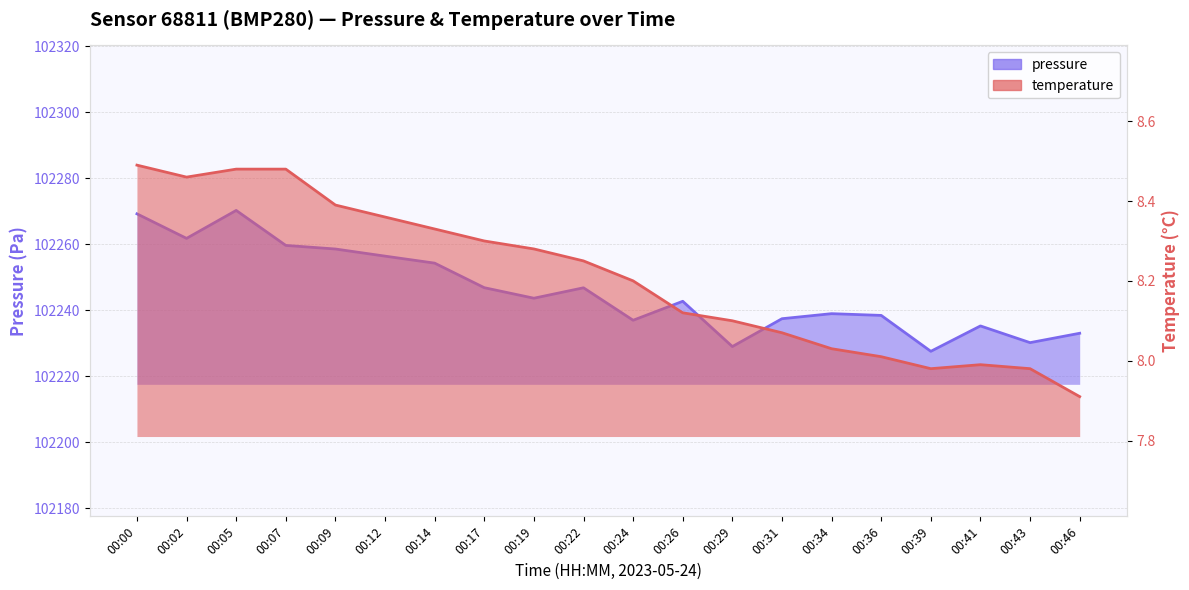

Which series has the largest range (max minus min)?

pressure